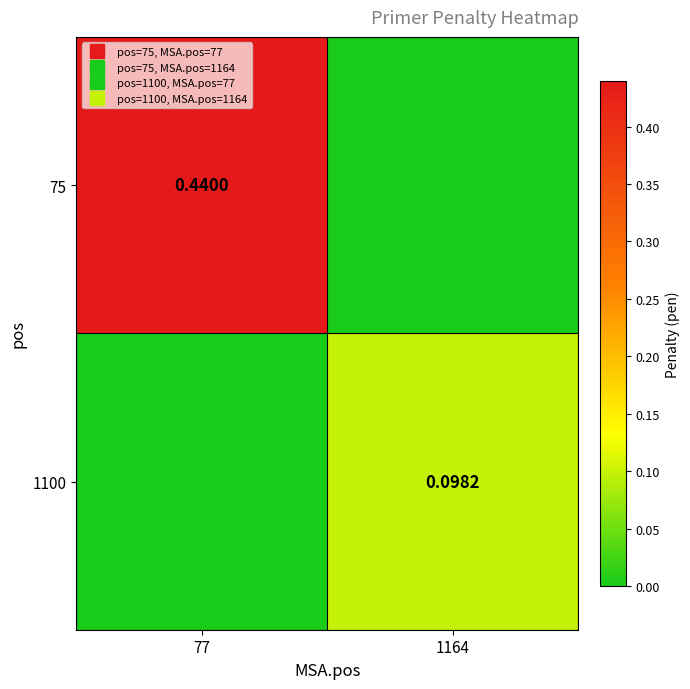

The 75 series shows 0.1 at 77. True or false?

False